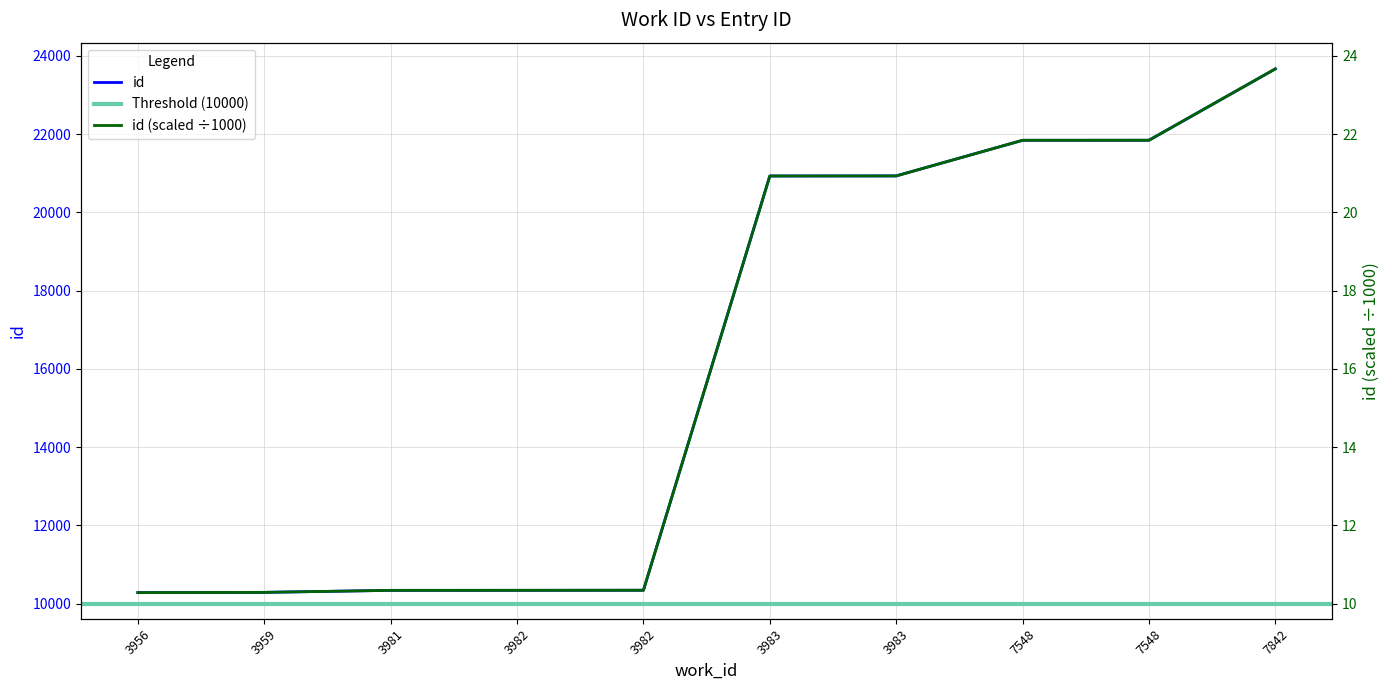

What is the change in value from 3982 to 7842?

+13322